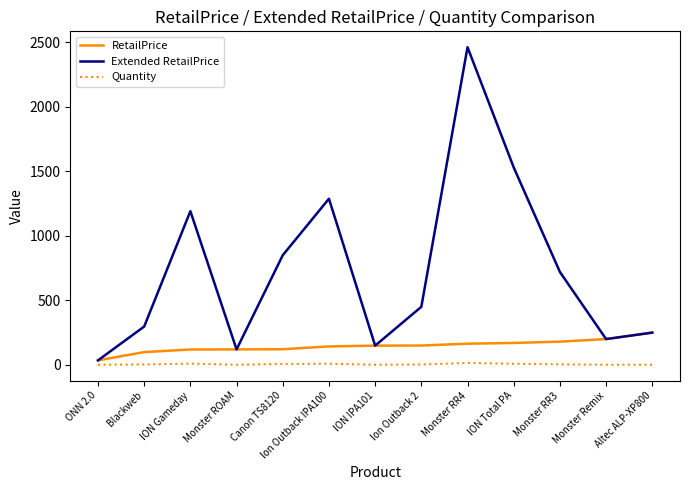

Which series has the widest spread of values?

Extended RetailPrice